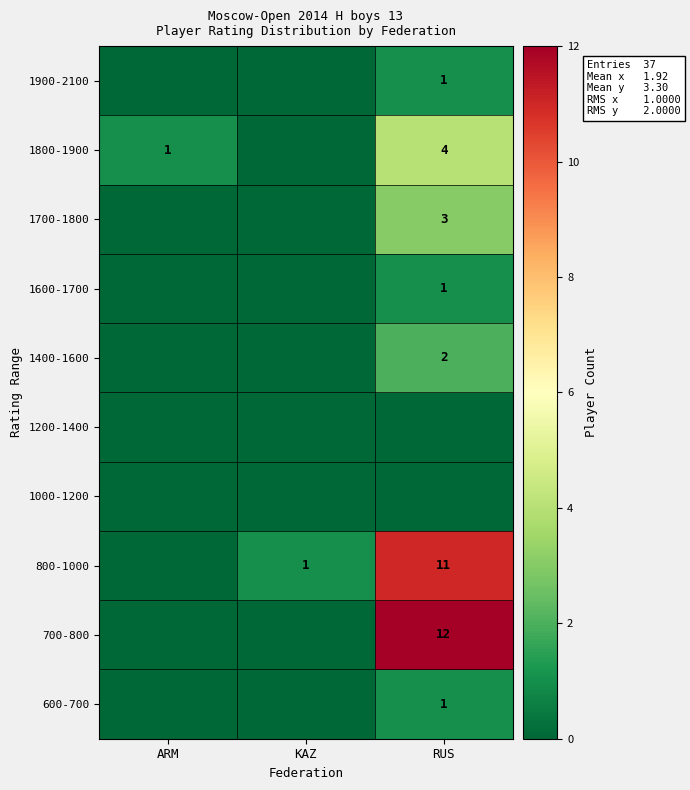

What is the sum of the 800-1000 values at RUS and KAZ?

12